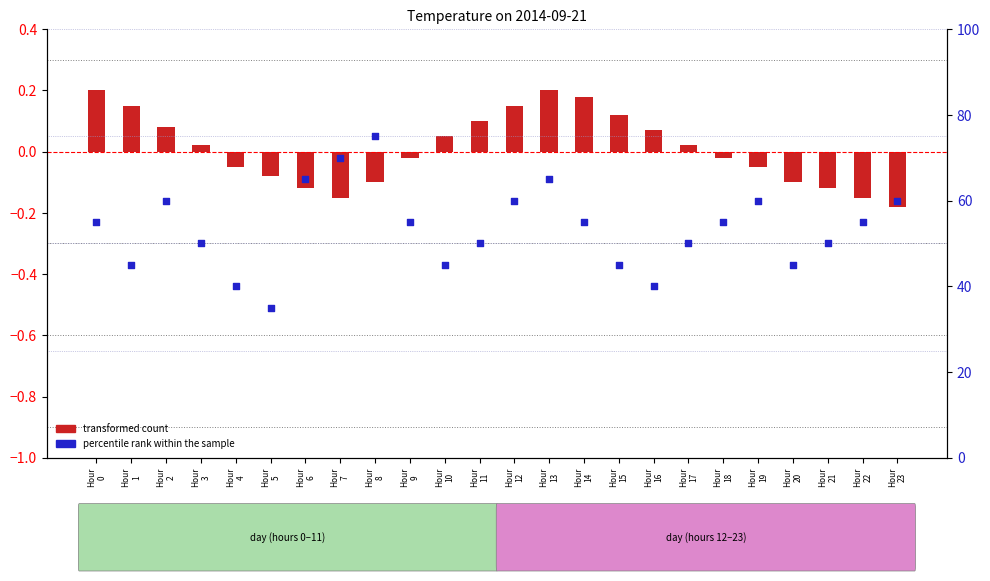

Which series has the widest spread of Y values?

percentile rank within the sample